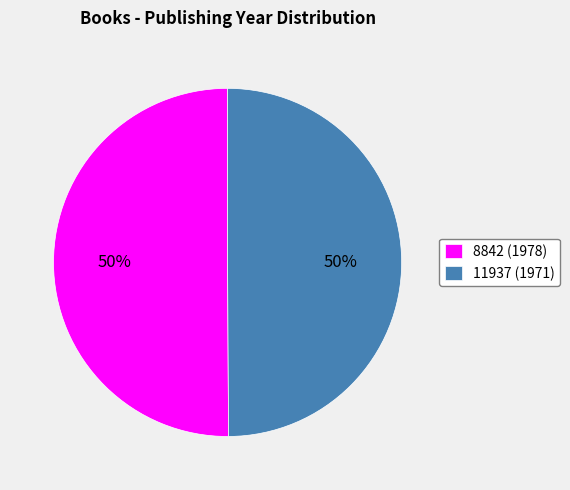

Approximately how many times larger is the value at 11937 (1971) compared to 8842 (1978)?

1.0